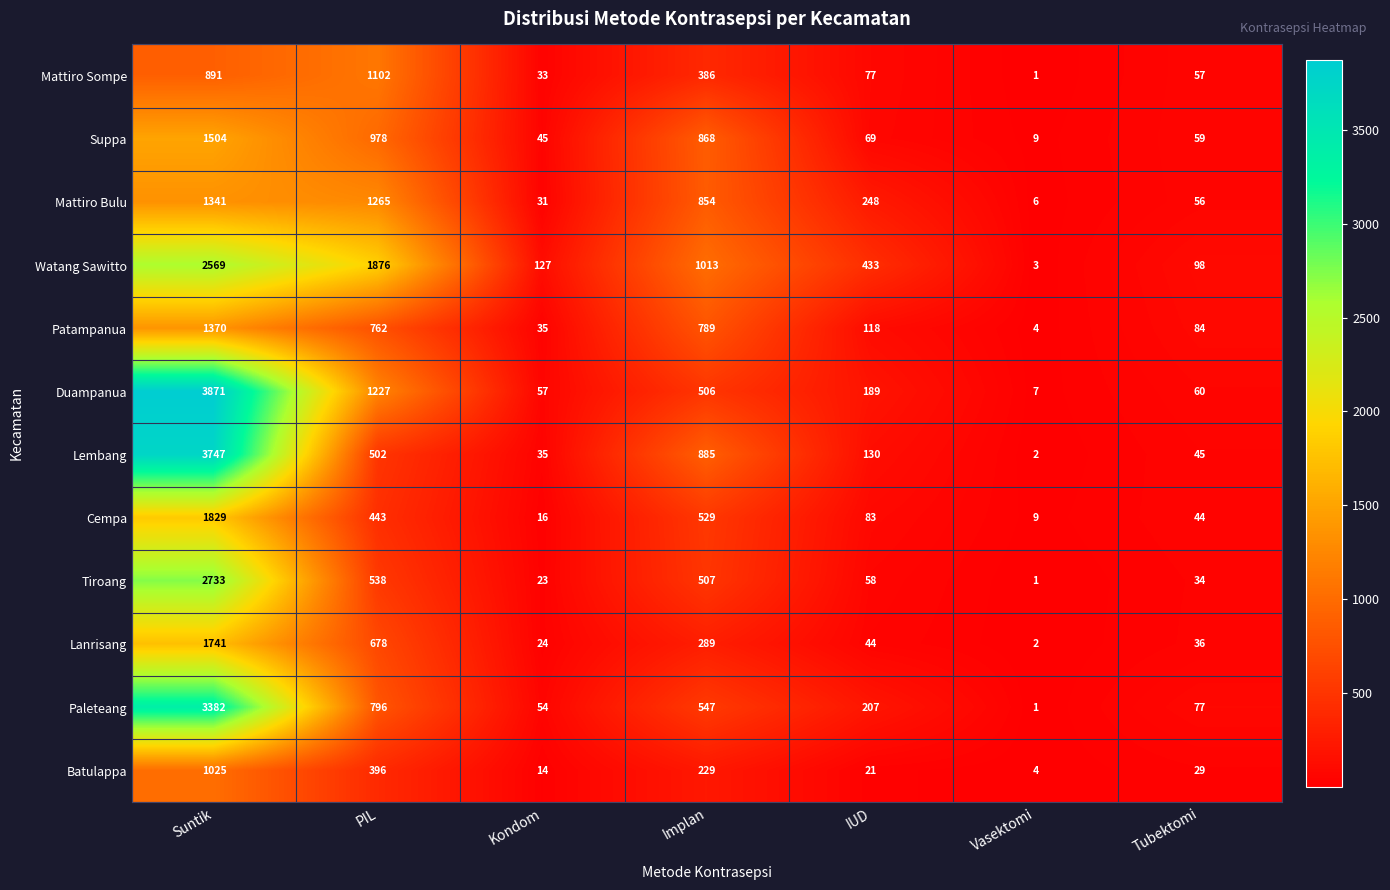

True or false: Mattiro Bulu has a value of 33 at Tubektomi.

False